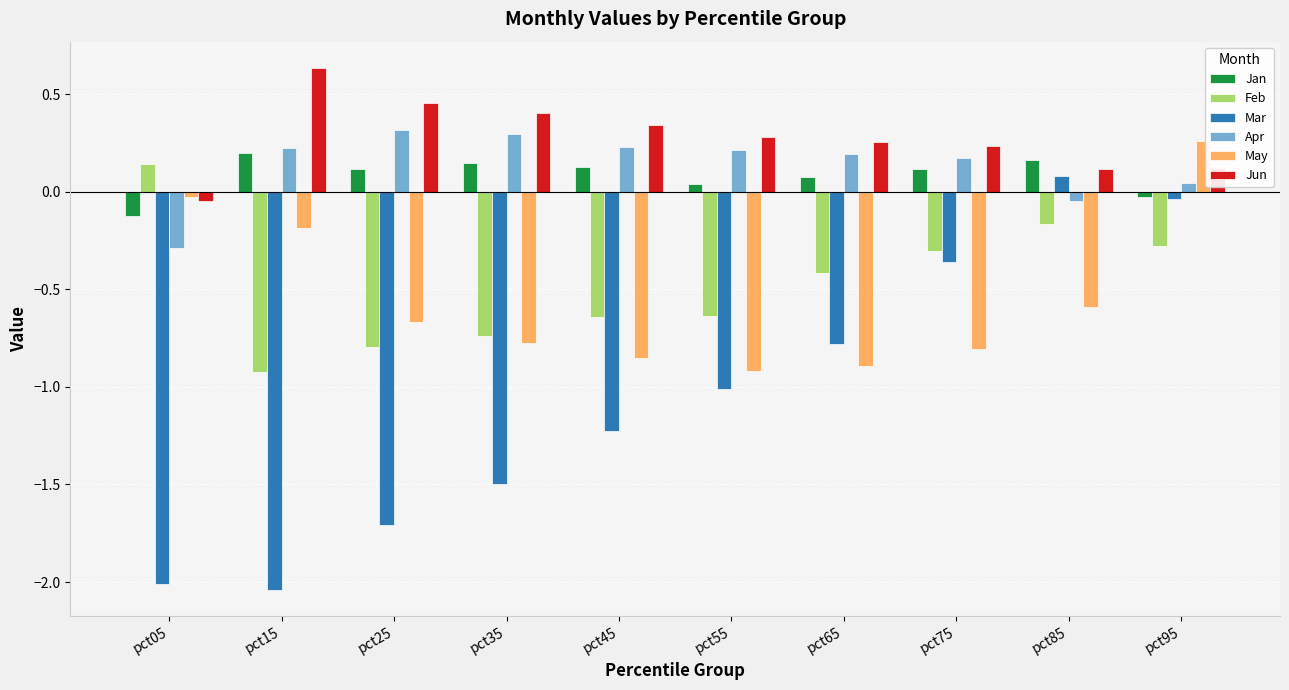

What is the spread (max minus min) of values at pct45?

1.6